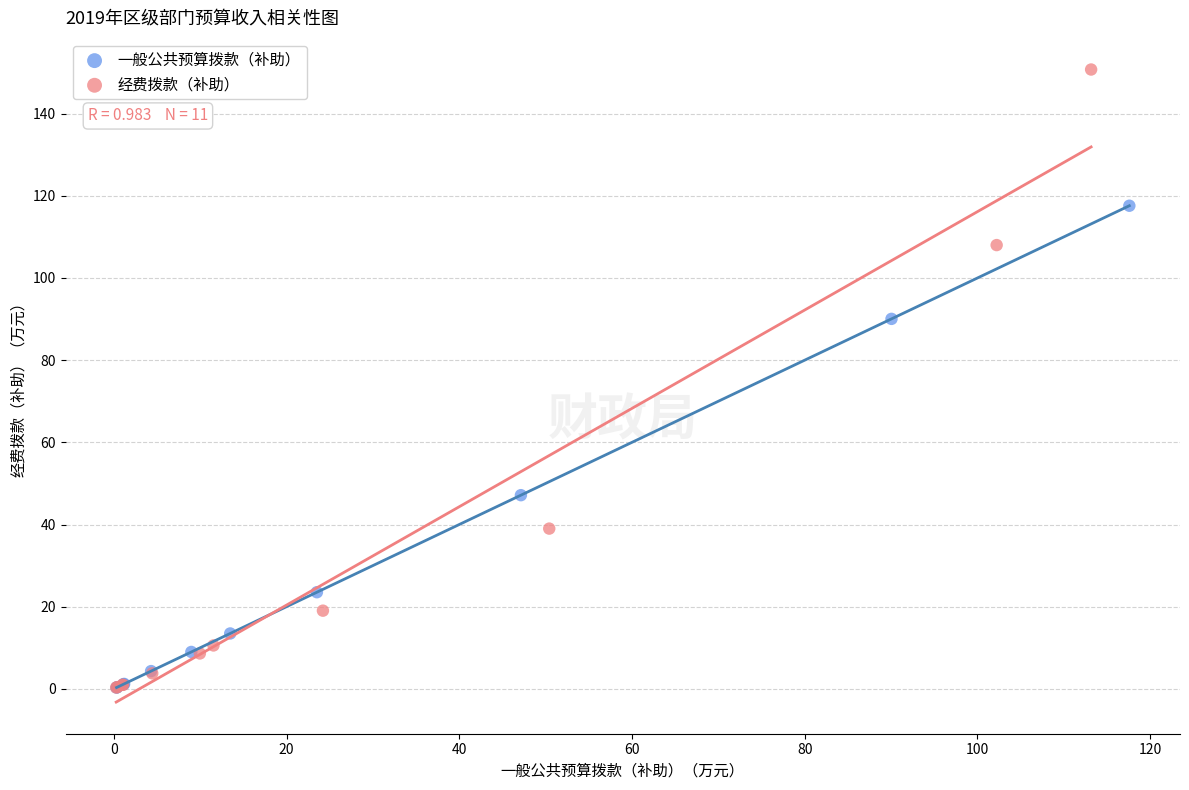

Which series contains the highest Y value?

经费拨款（补助）